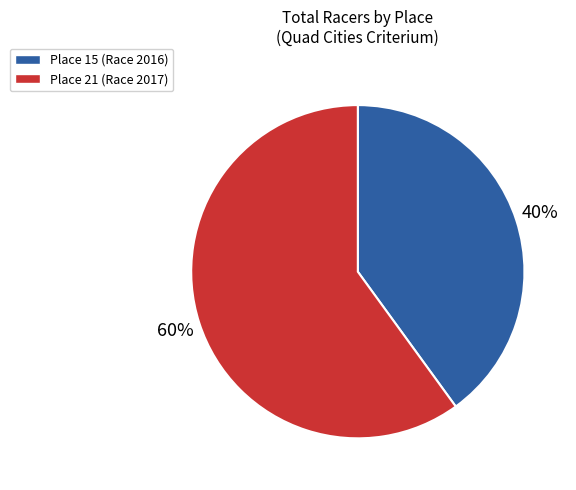

To the nearest percent, what percentage of the pie is Place 15?

40%